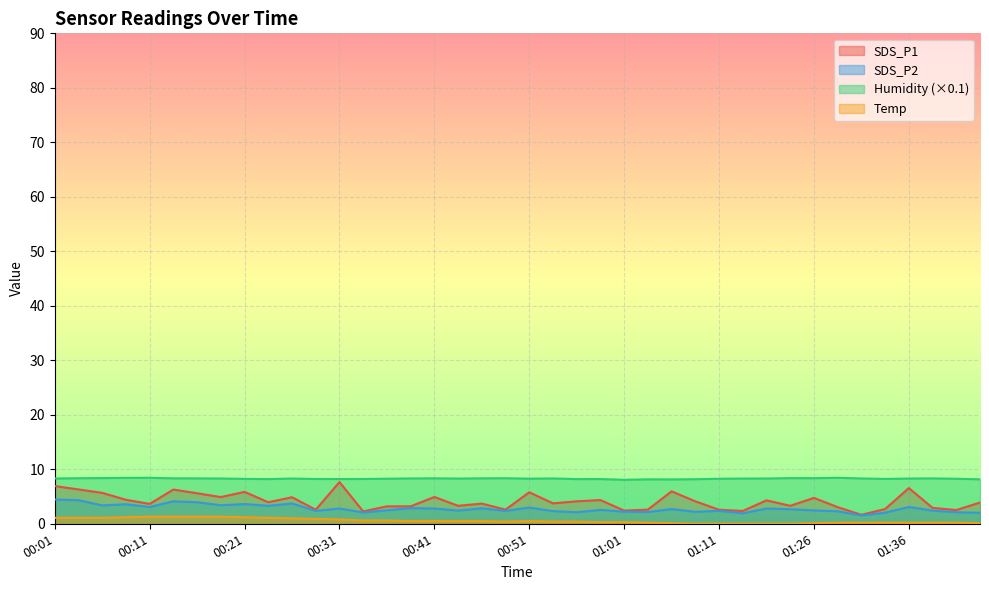

Rank the categories by SDS_P1 value from lowest to highest.

01:31, 00:33, 01:19, 01:01, 01:41, 00:28, 01:11, 00:48, 01:03, 01:34, 01:39, 01:29, 00:36, 00:38, 00:43, 01:24, 00:11, 00:46, 00:53, 01:44, 00:23, 00:56, 01:08, 01:21, 00:58, 00:08, 01:26, 00:26, 00:18, 00:41, 00:16, 00:06, 00:51, 00:21, 01:06, 00:13, 00:03, 01:36, 00:01, 00:31